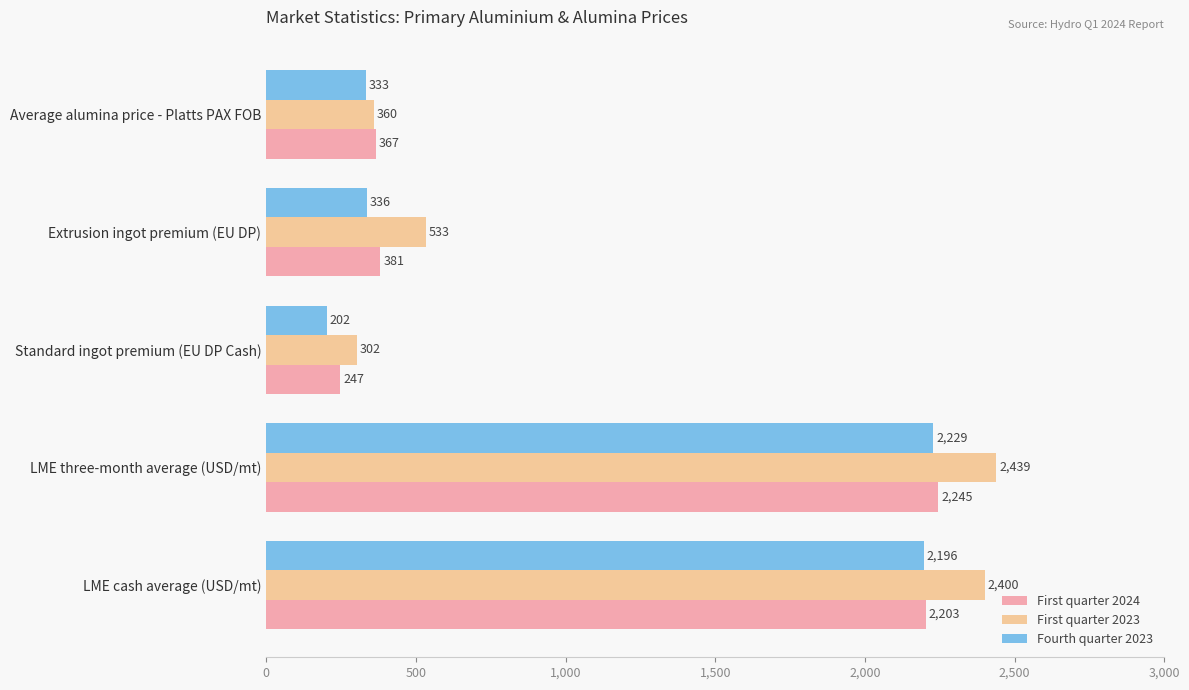

What is the greatest value displayed?

2439